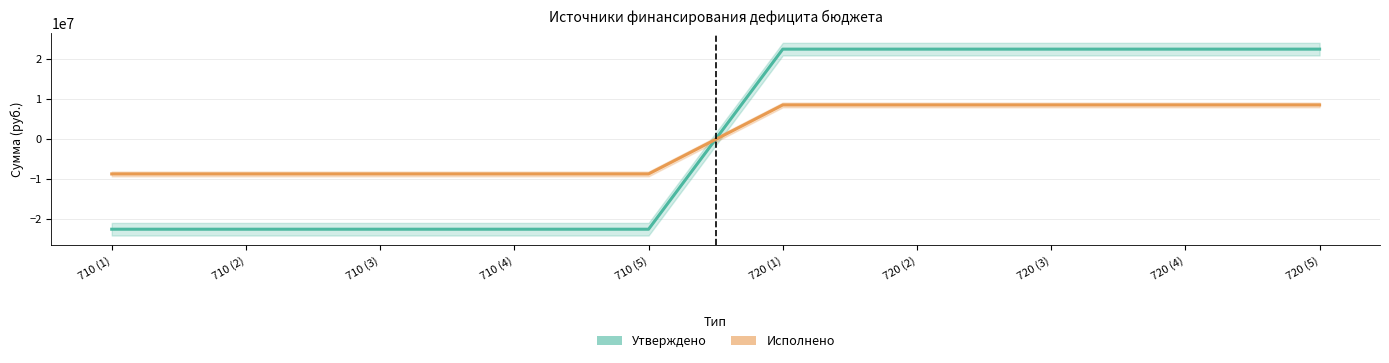

What is the total value across all series at 710 (4)?

-31222159.4